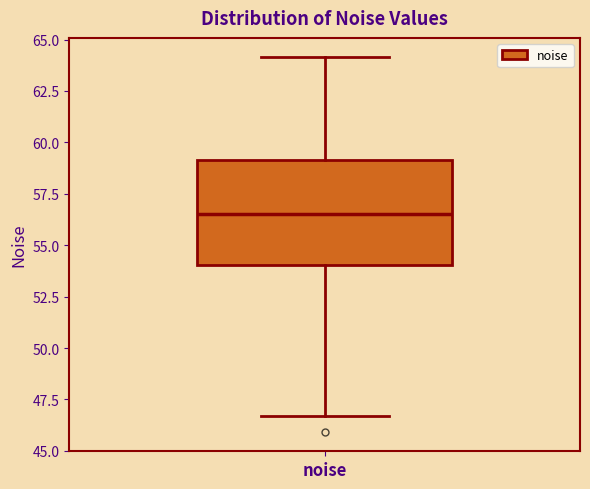

Where is the upper edge of the box for noise on the y-axis? The values are not printed on the chart, so give them approximately, as read against the axis.

59.0